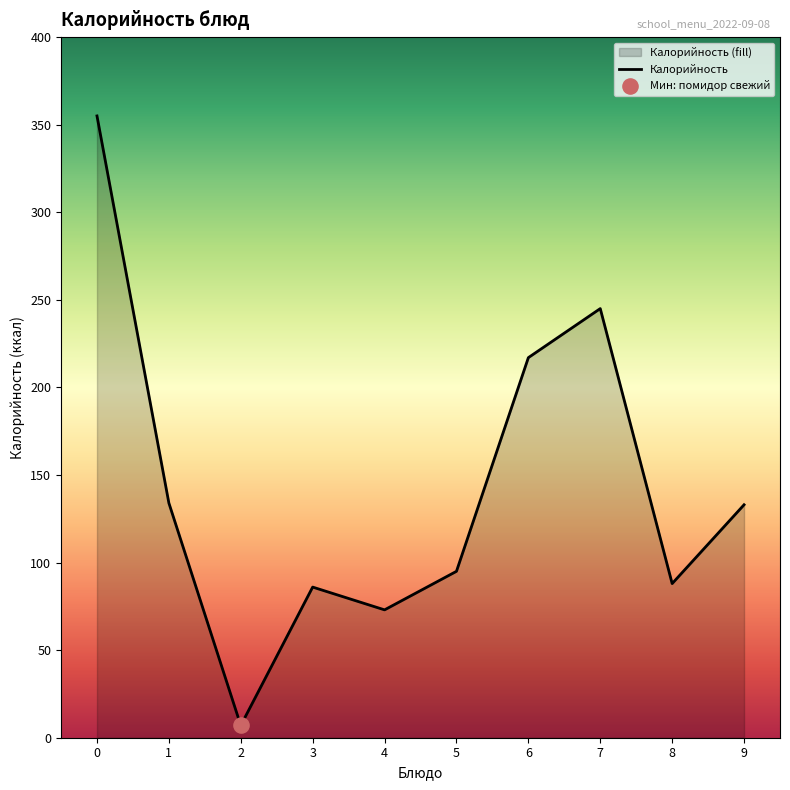

What is the change in value from 3 to 9?

+47